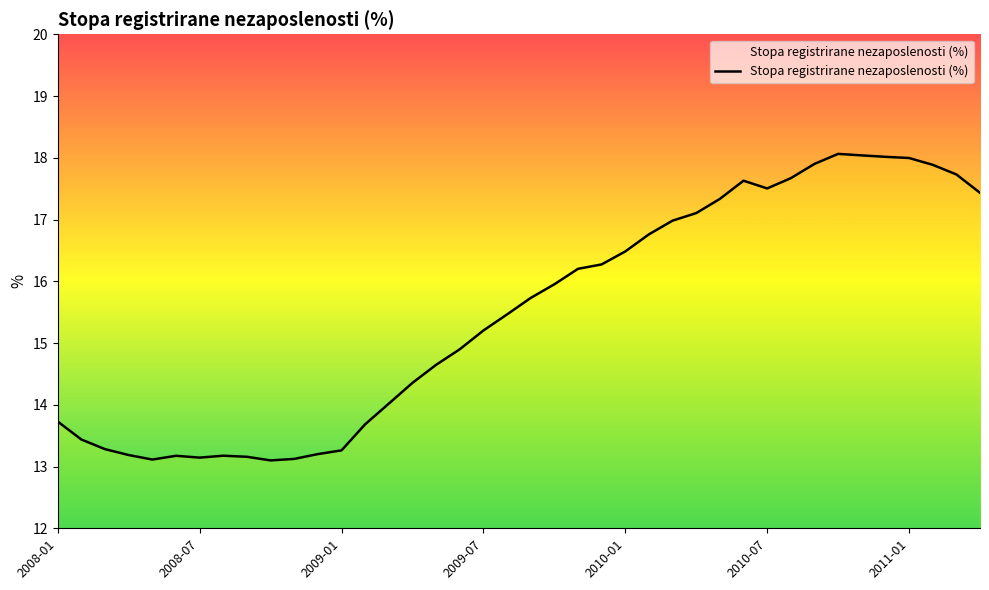

True or false: the data has more than 2 interior local peaks.

True